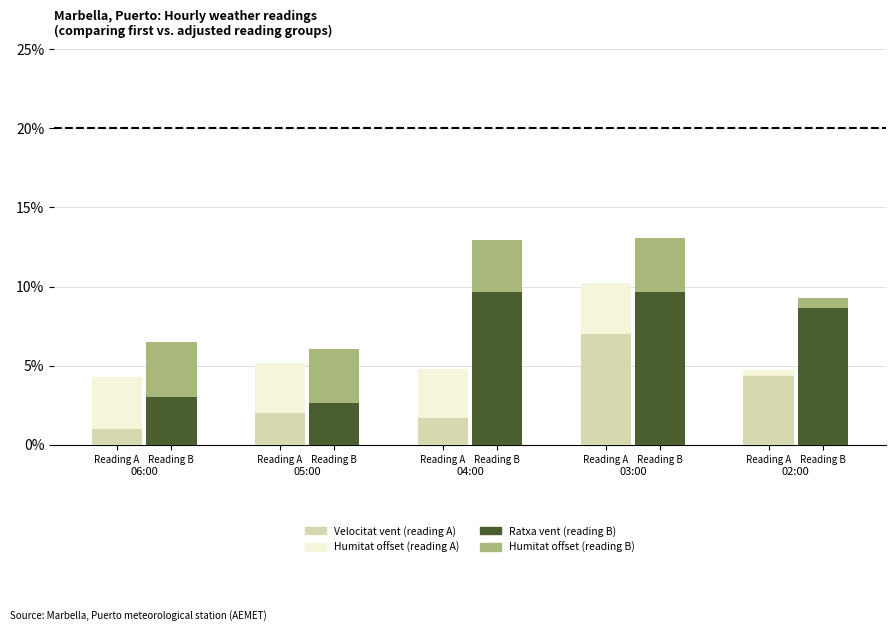

How many data points in Humitat offset (adjusted) are less than 3?

1